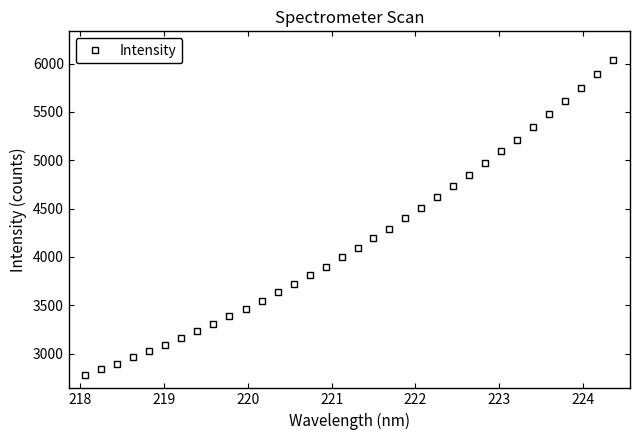

What is the average value?

4171.9